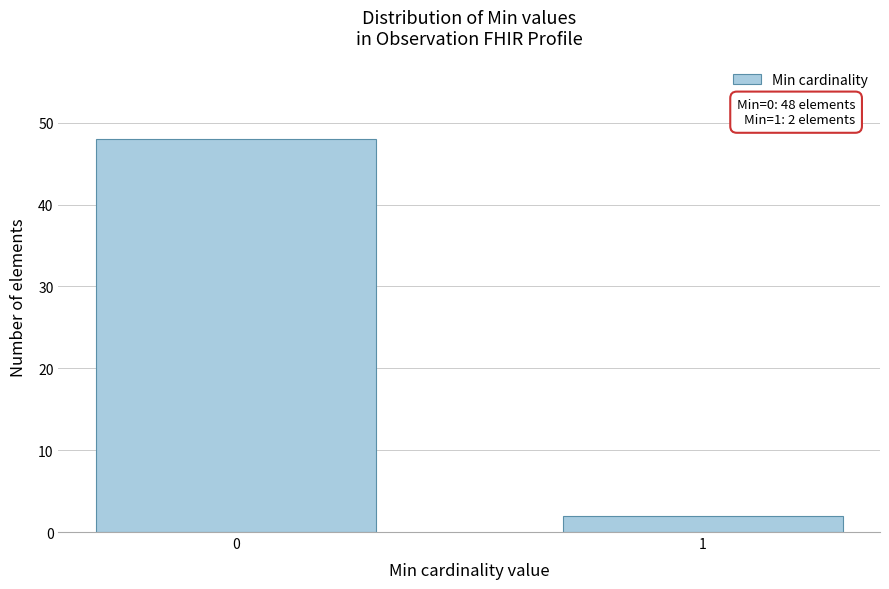

Reading left to right, list all the values displayed in this chart.

0=48	1=2